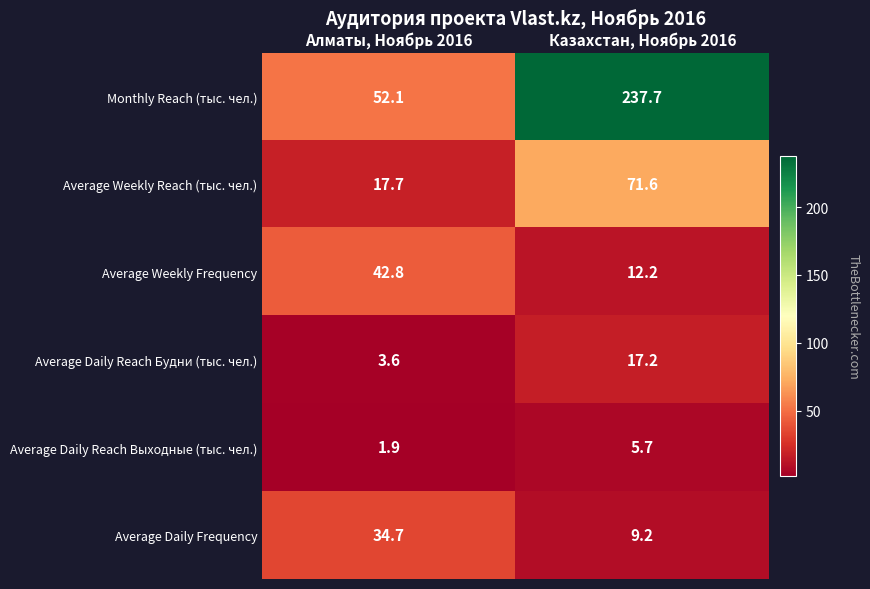

Reading left to right, list all the values displayed in this chart.

Monthly Reach (тыс. чел.): Алматы, Ноябрь 2016=52.1	Казахстан, Ноябрь 2016=237.7
Average Weekly Reach (тыс. чел.): Алматы, Ноябрь 2016=17.7	Казахстан, Ноябрь 2016=71.6
Average Weekly Frequency: Алматы, Ноябрь 2016=42.8	Казахстан, Ноябрь 2016=12.2
Average Daily Reach Будни (тыс. чел.): Алматы, Ноябрь 2016=3.6	Казахстан, Ноябрь 2016=17.2
Average Daily Reach Выходные (тыс. чел.): Алматы, Ноябрь 2016=1.9	Казахстан, Ноябрь 2016=5.7
Average Daily Frequency: Алматы, Ноябрь 2016=34.7	Казахстан, Ноябрь 2016=9.2